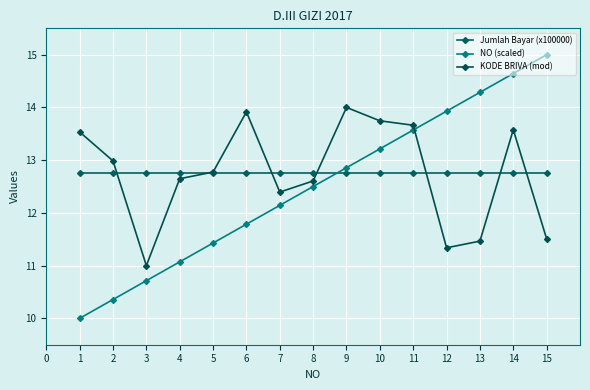

Is it true that KODE BRIVA (mod) equals 8.9 at 5?

False